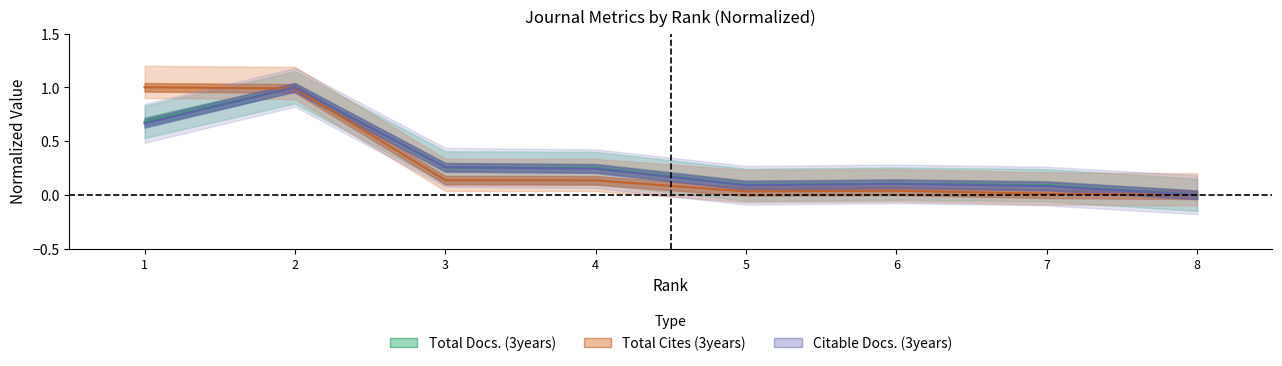

At which category does Total Docs. (3years) reach its first local valley?

5